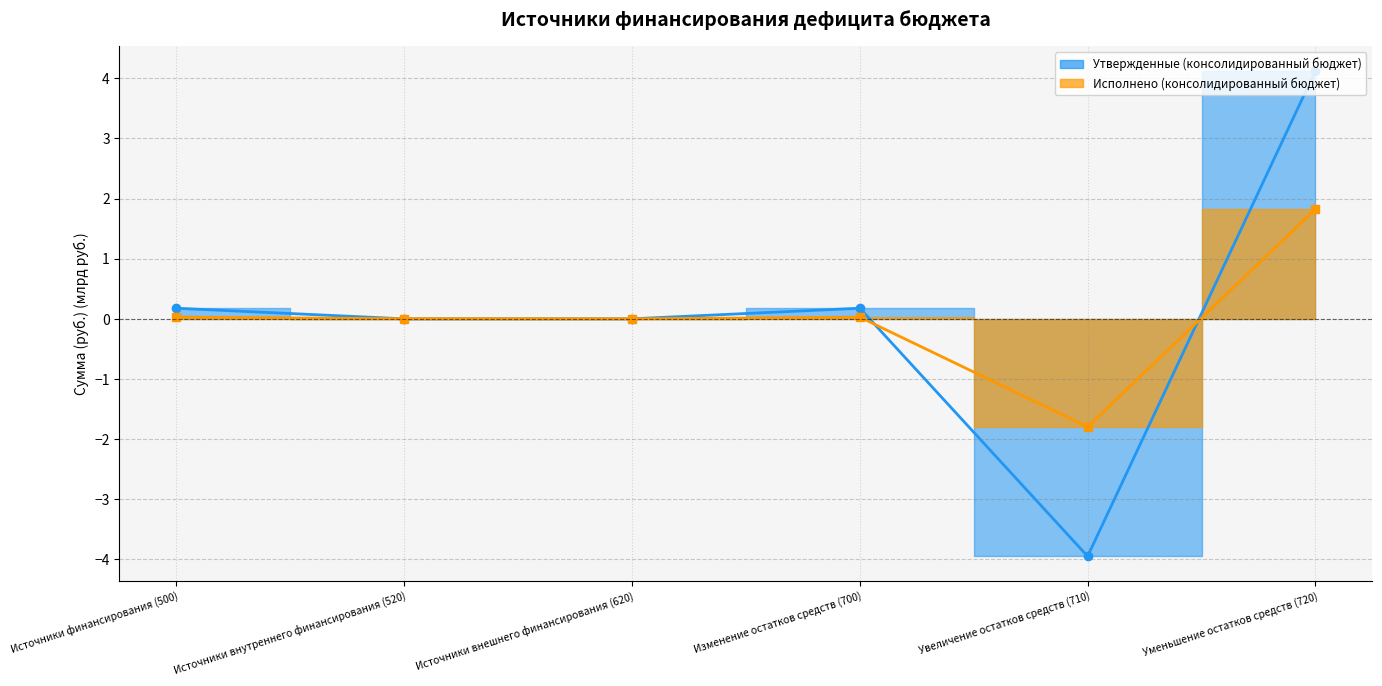

Reading left to right, transcribe all the data shown in this chart.

Утвержденные (консолидированный бюджет): 0.2	-0.0	0.0	0.2	-3.9	4.1
Исполнено (консолидированный бюджет): 0.0	0.0	0.0	0.0	-1.8	1.8